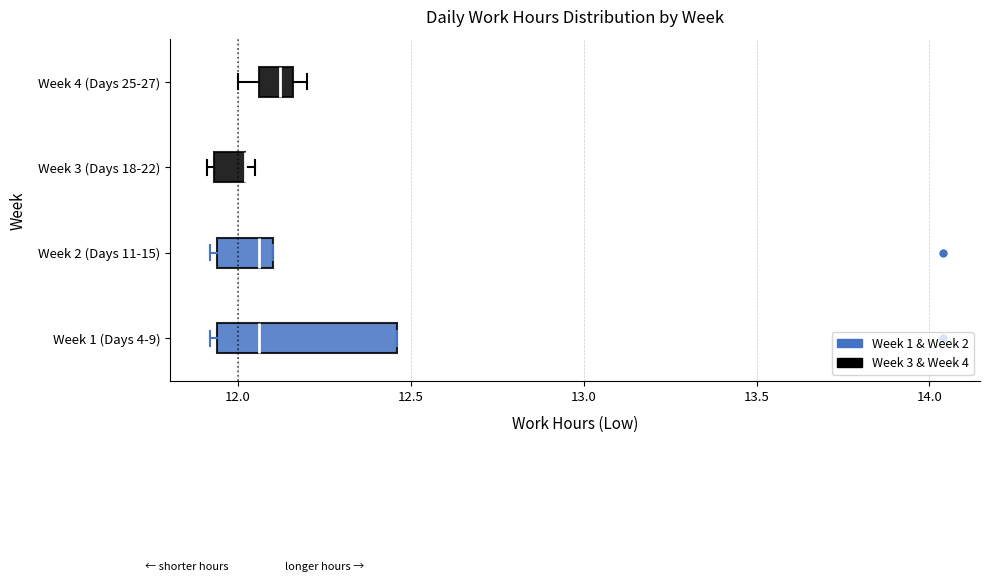

Reading bottom to top, read every box against the x-axis: the position of its median line, the range the box covers, and the ends of its whiskers. The values are not printed on the chart, so give them approximately, as read against the axis.

Week 1 (Days 4-9): median 12.05, box 11.95 to 12.45, whiskers 11.90 to 12.45
Week 2 (Days 11-15): median 12.05, box 11.95 to 12.10, whiskers 11.90 to 12.10
Week 3 (Days 18-22): median 12.00 (drawn on the box's right edge), box 11.95 to 12.00, whiskers 11.90 to 12.05
Week 4 (Days 25-27): median 12.10, box 12.05 to 12.15, whiskers 12.00 to 12.20